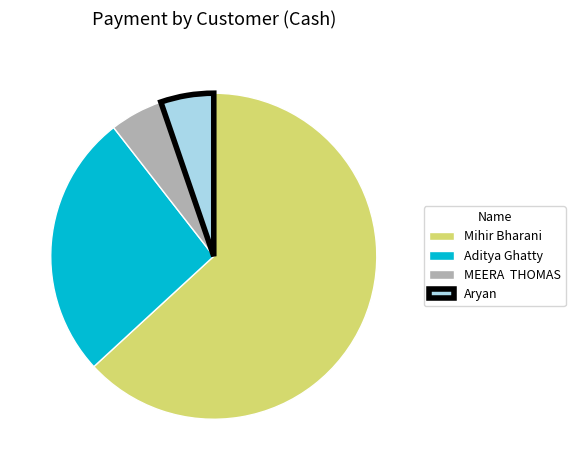

The Aryan slice represents 18% of the pie. True or false?

False